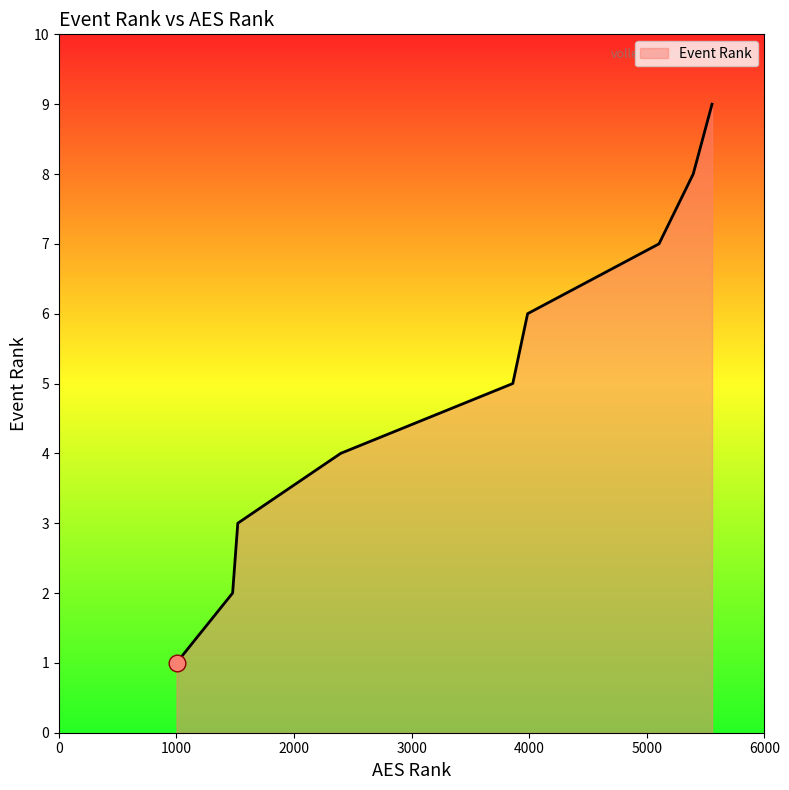

What is the greatest value displayed?

9